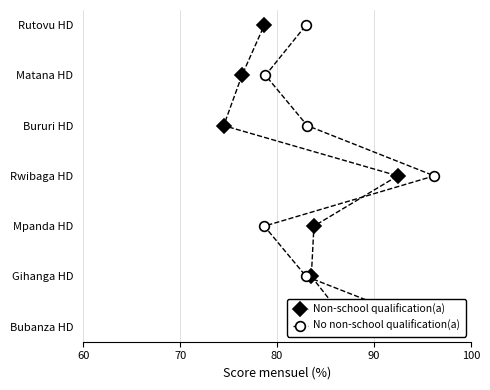

How many lines are shown in the chart?

2